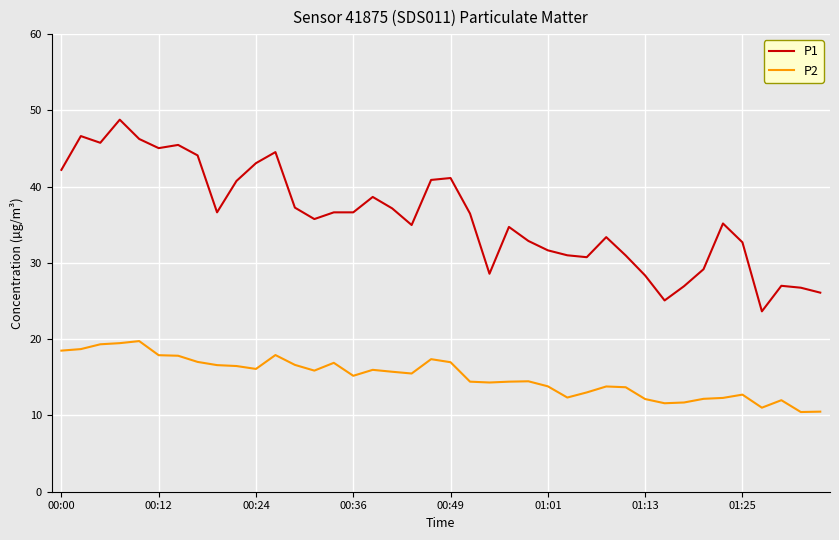

Which series has the largest total across all categories?

P1